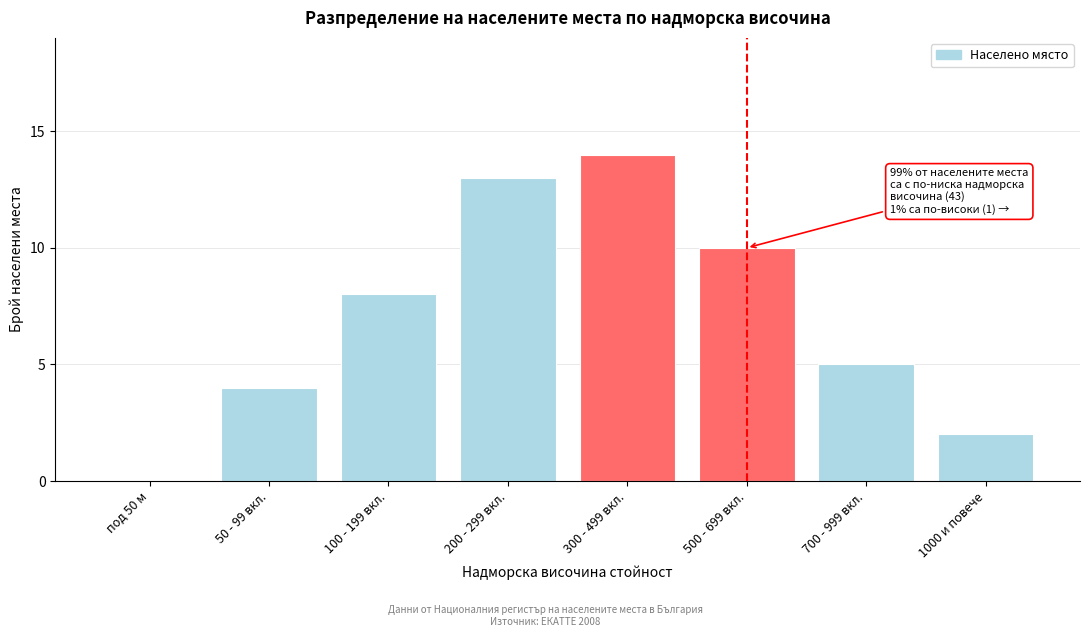

Reading left to right, list all the values displayed in this chart.

под 50 м=0	50 - 99 вкл.=4	100 - 199 вкл.=8	200 - 299 вкл.=13	300 - 499 вкл.=14	500 - 699 вкл.=10	700 - 999 вкл.=5	1000 и повече=2